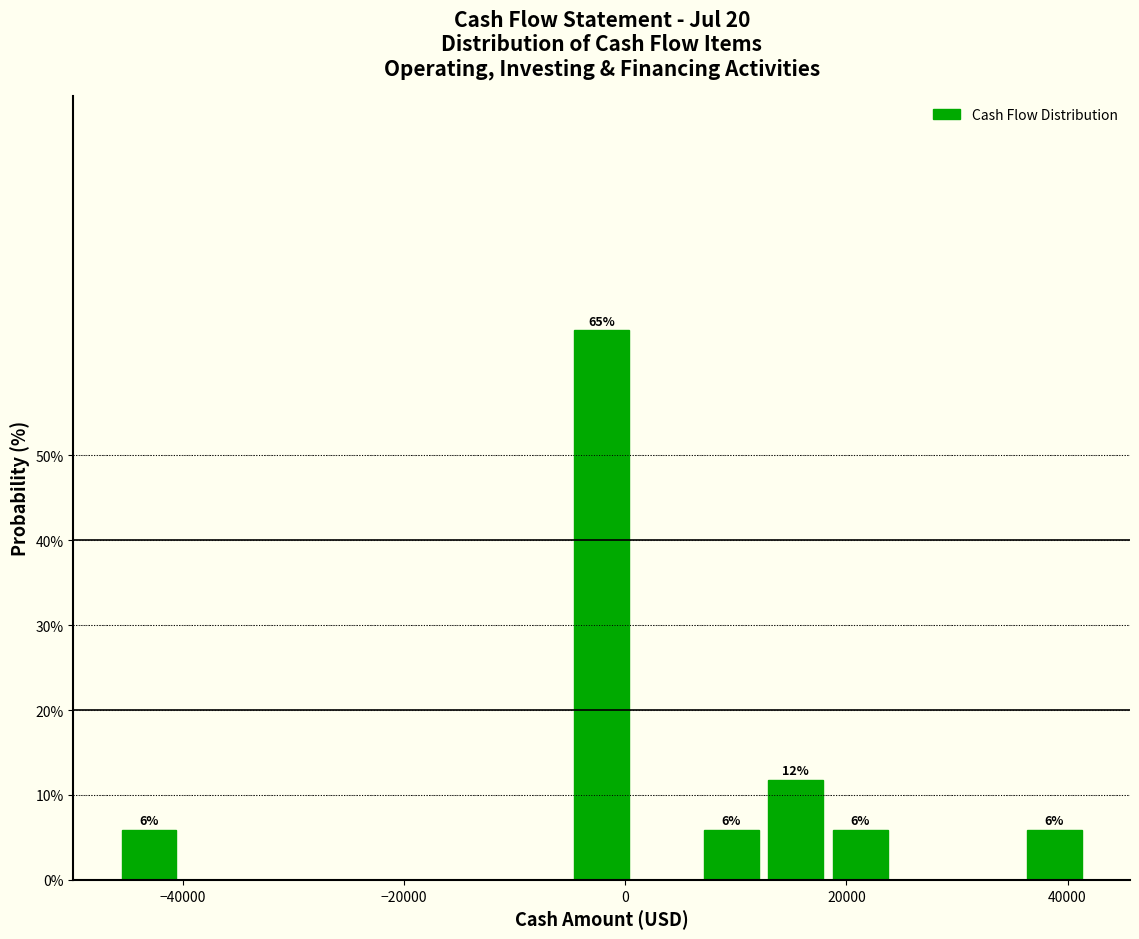

Around what value on the x-axis is the tallest bar? Give the approximate position of its centre, as read against the axis.

-2000